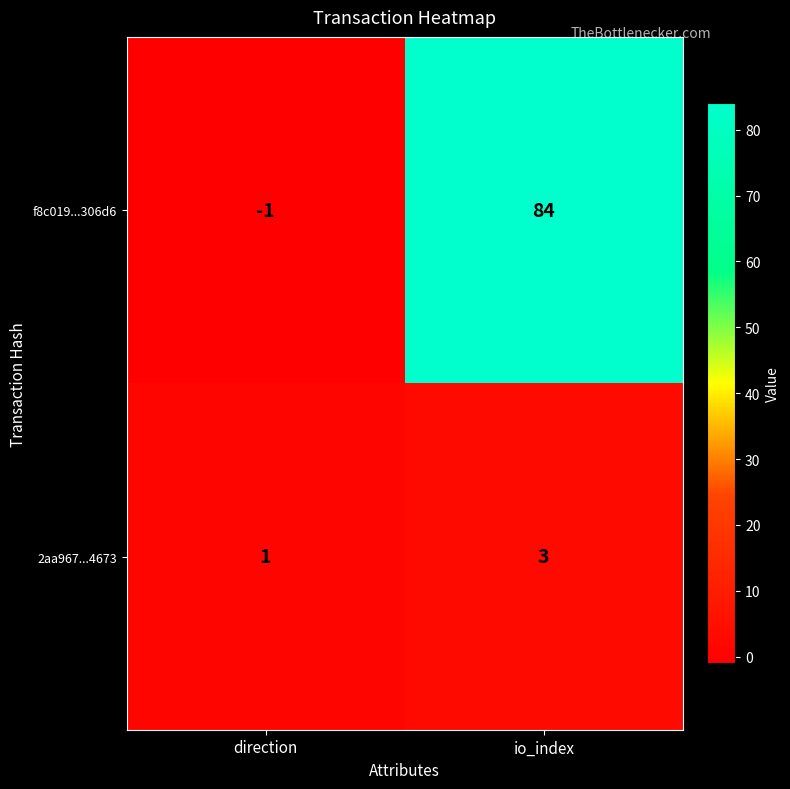

What is the sum of the 2aa967...4673 values at io_index and direction?

4